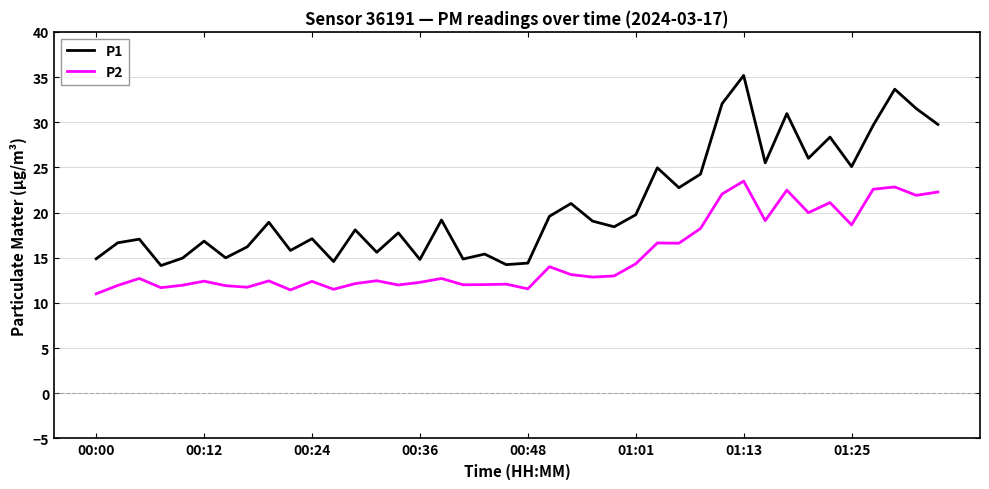

True or false: P2 and P1 cross at least once.

False